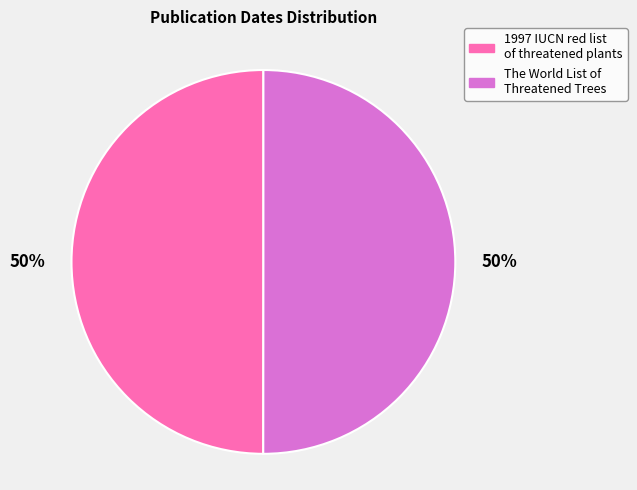

Approximately how many times larger is the value at The World List of Threatened Trees compared to 1997 IUCN red list of threatened plants?

1.0